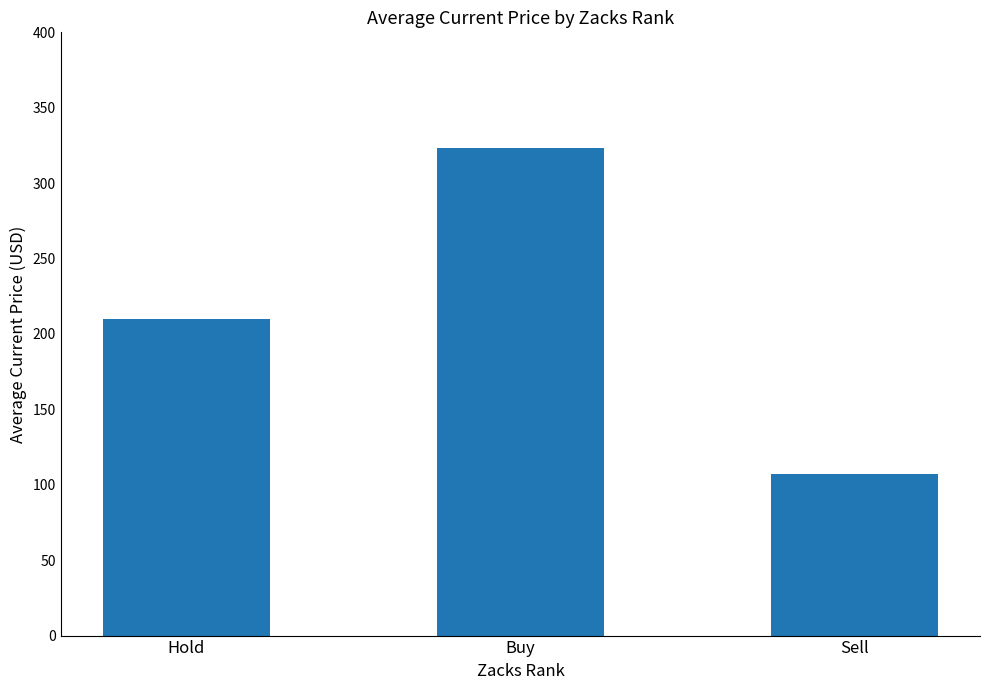

Approximately how many times larger is the value at Sell compared to Hold?

0.5